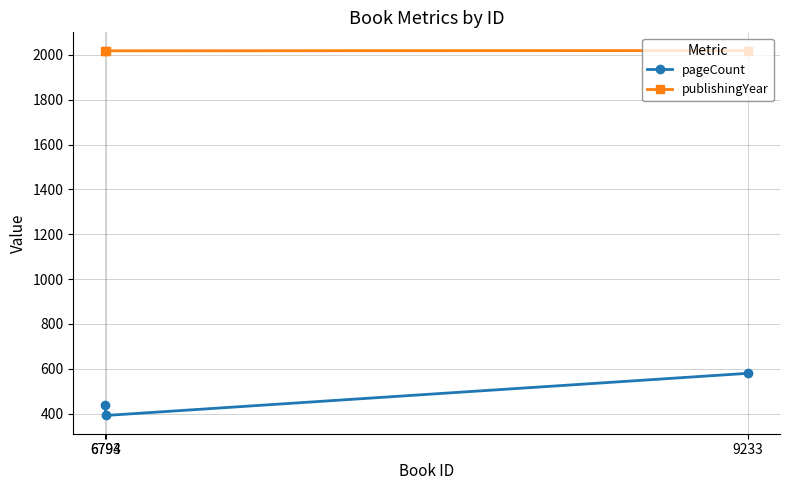

The pageCount series shows 392 at 6794. True or false?

True